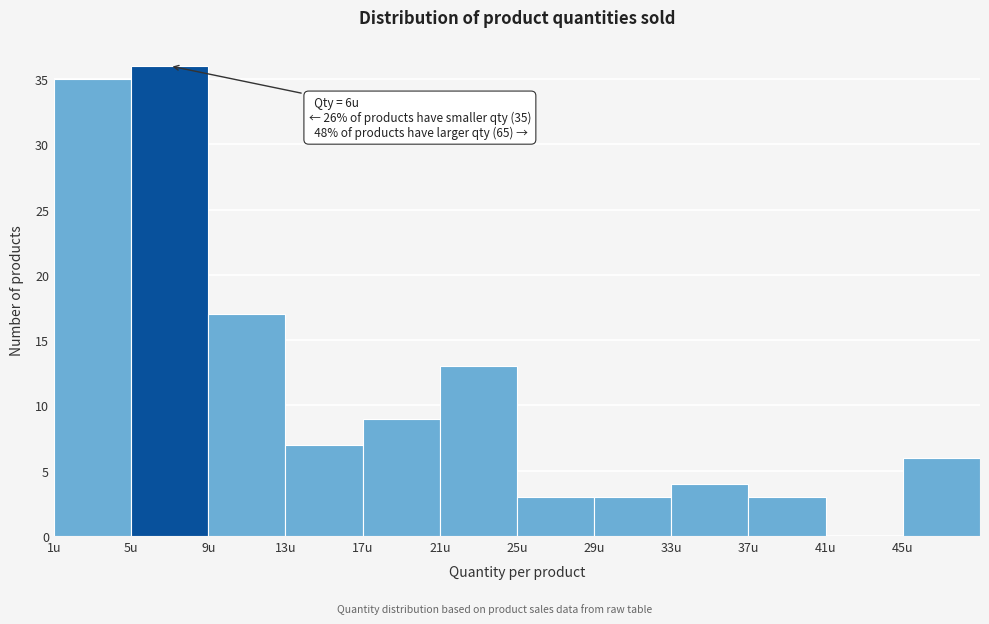

Over which range of the x-axis is the bar tallest?

5 to 9